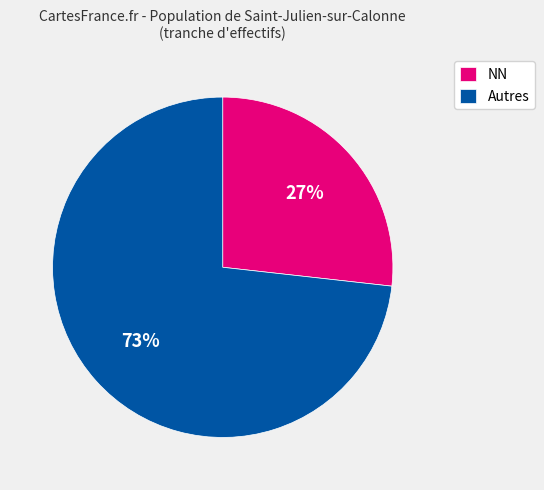

Is it true that NN is 27% of the pie?

True